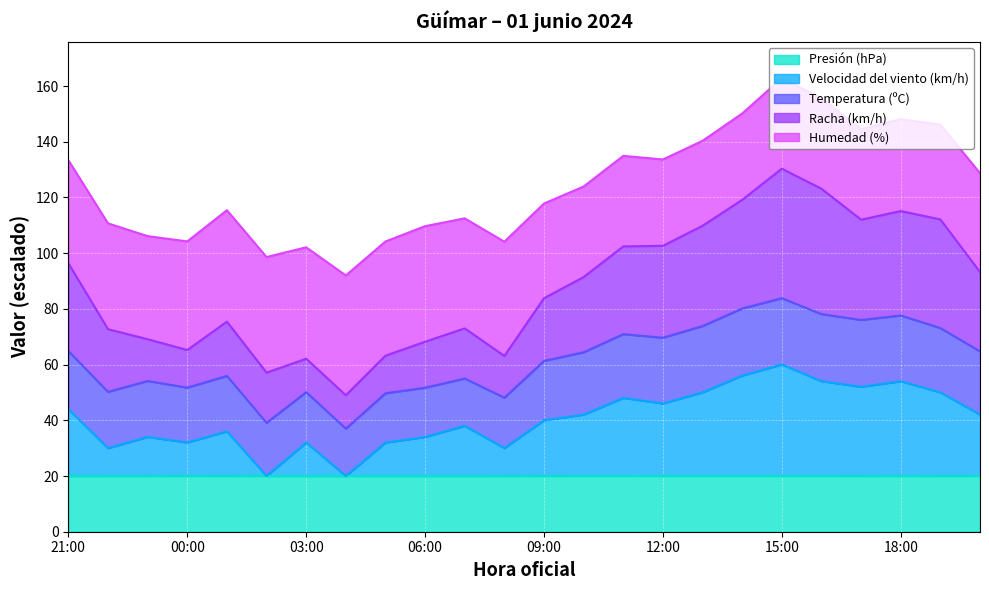

How many categories are shown in the chart?

24